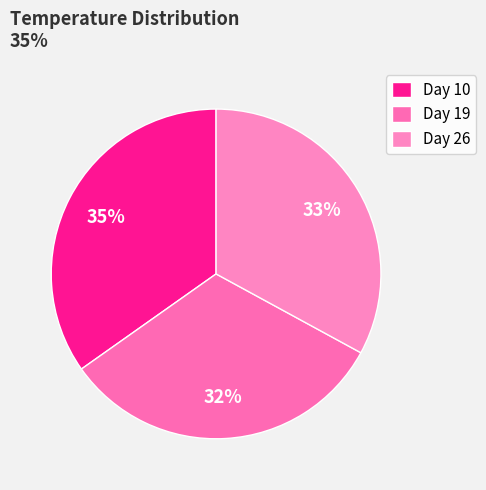

Does any single category account for the majority?

No